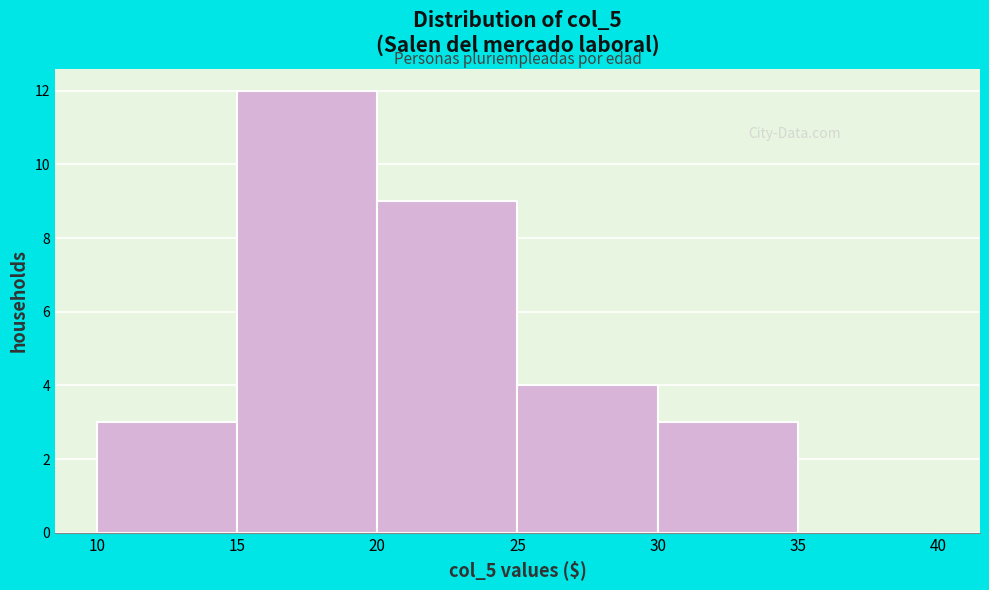

Reading left to right, list every bar in this chart as the range it spans on the x-axis followed by its height. The values are not printed on the chart, so give them approximately, as read against the axis.

10 to 15: 3
15 to 20: 12
20 to 25: 9
25 to 30: 4
30 to 35: 3
35 to 40: 0